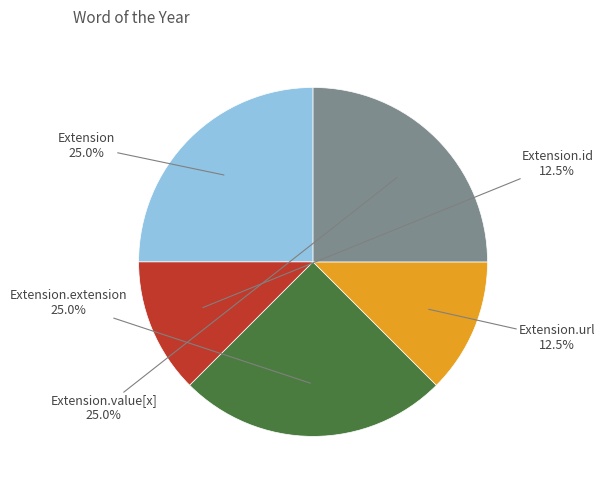

Is there a majority slice in this chart?

No